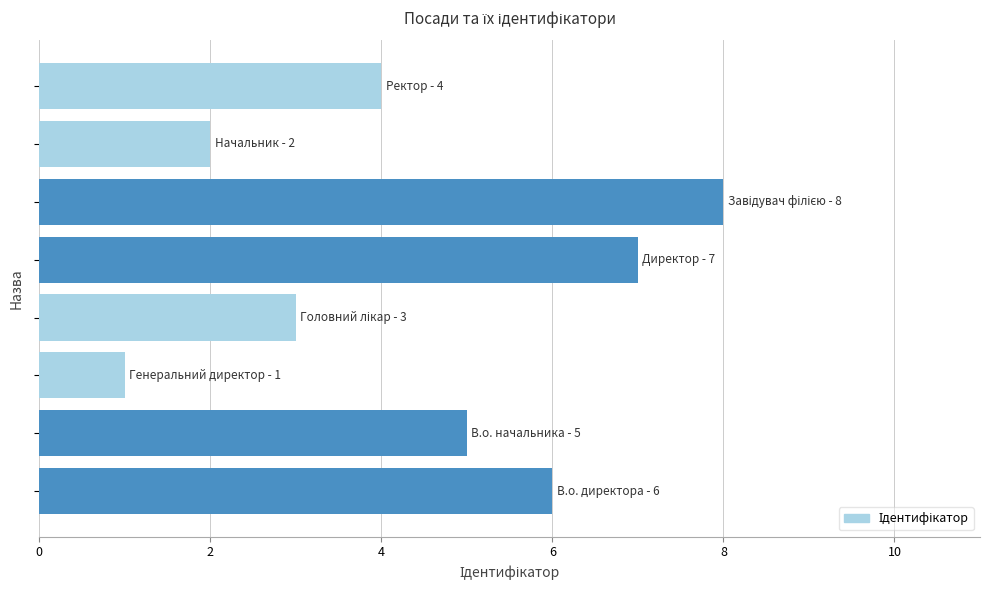

How many values are below 5?

4